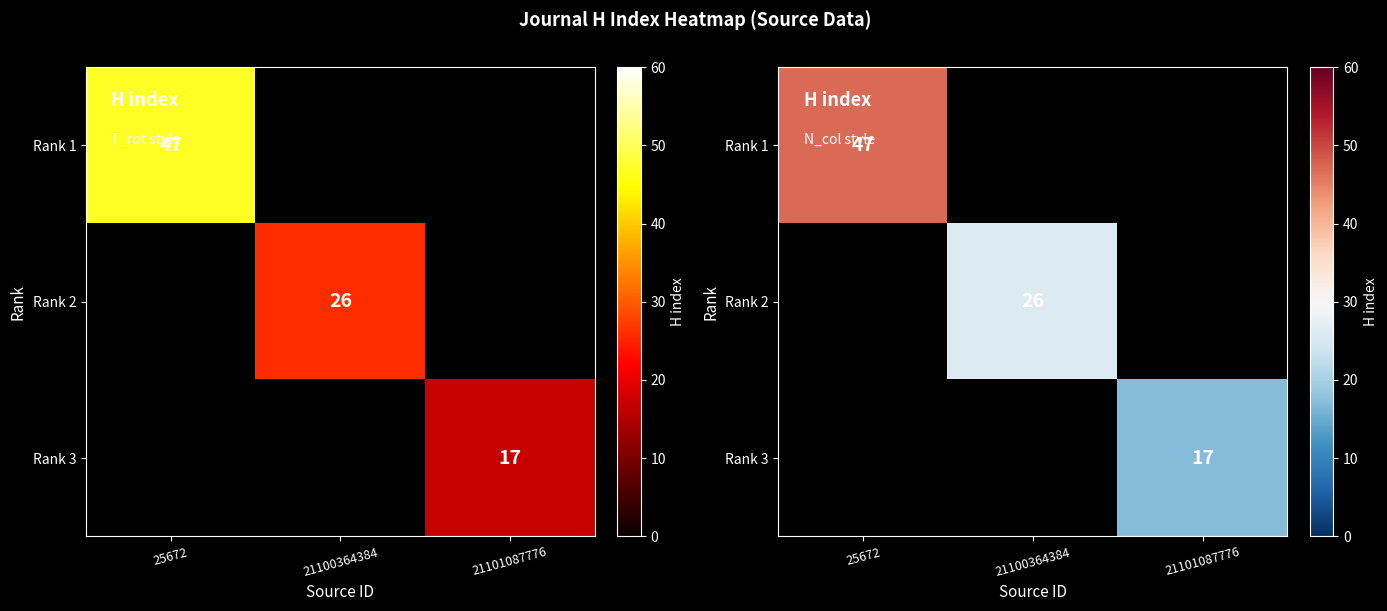

At how many categories does at least one series exceed 31?

1